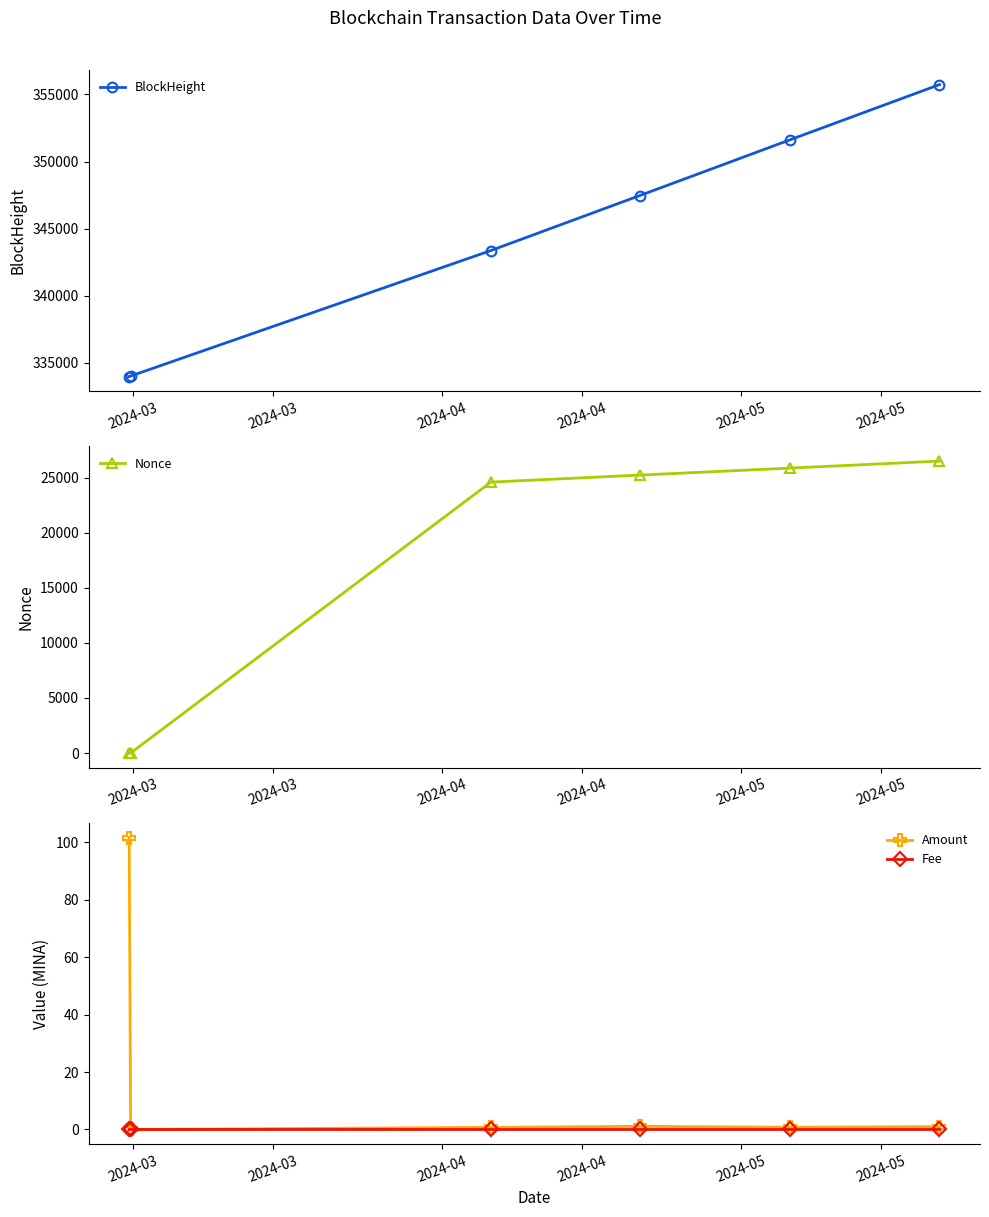

True or false: Fee has more than 2 points higher than both neighbors.

False